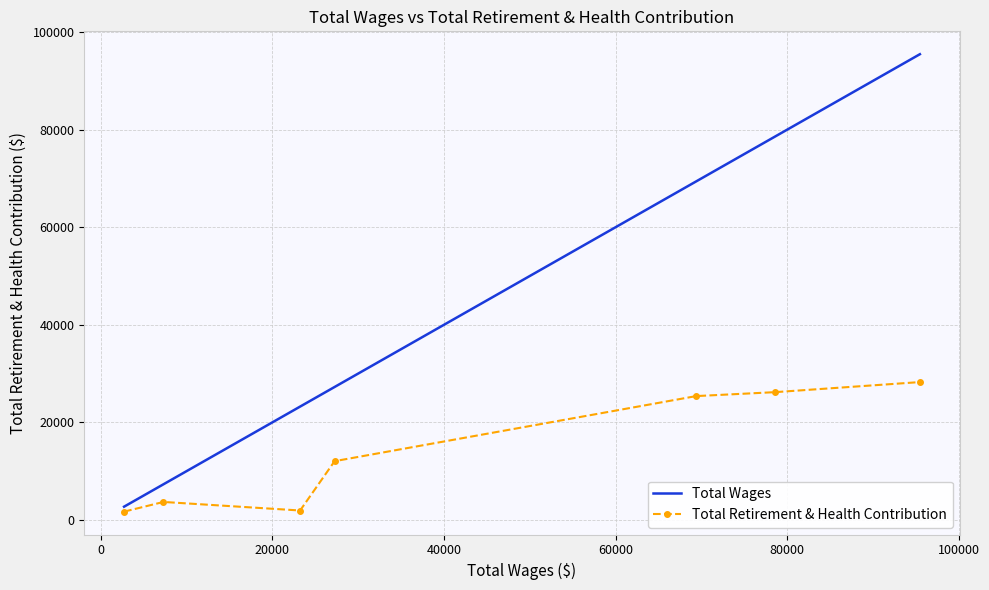

What is the maximum value shown in the chart?

95453